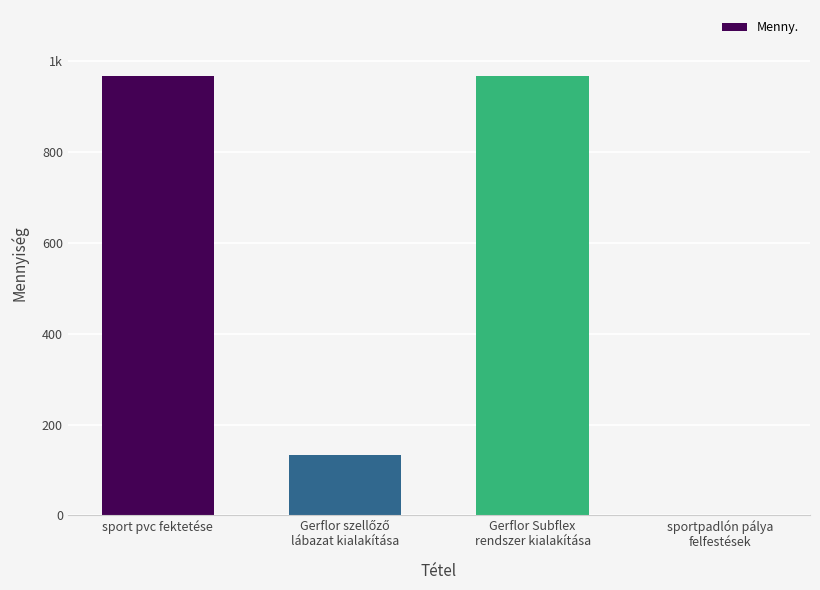

Are the bars horizontal?

No